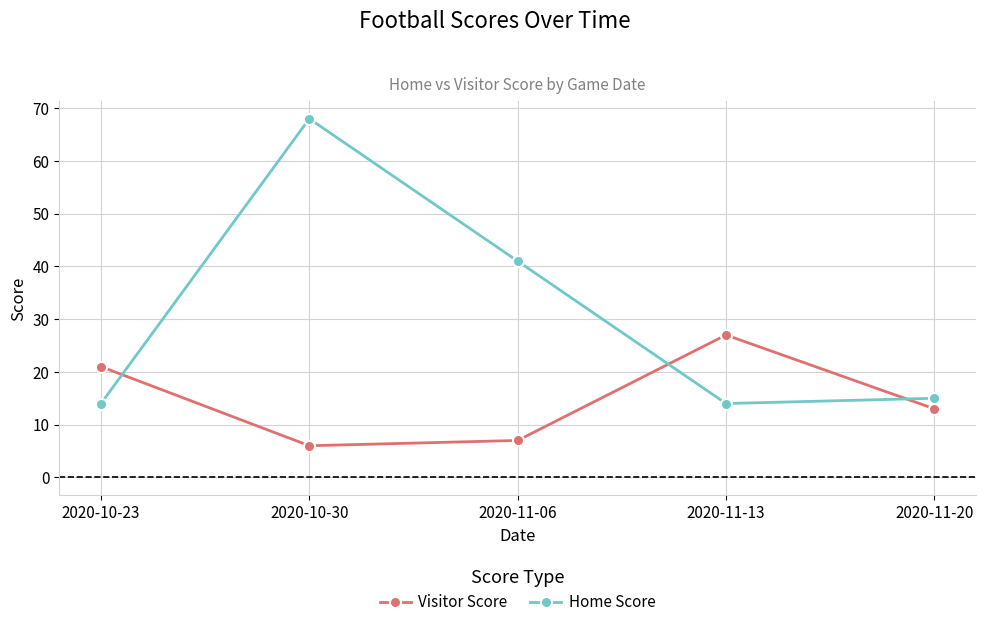

Reading left to right, extract all data points from this chart.

Visitor Score: 21	6	7	27	13
Home Score: 14	68	41	14	15